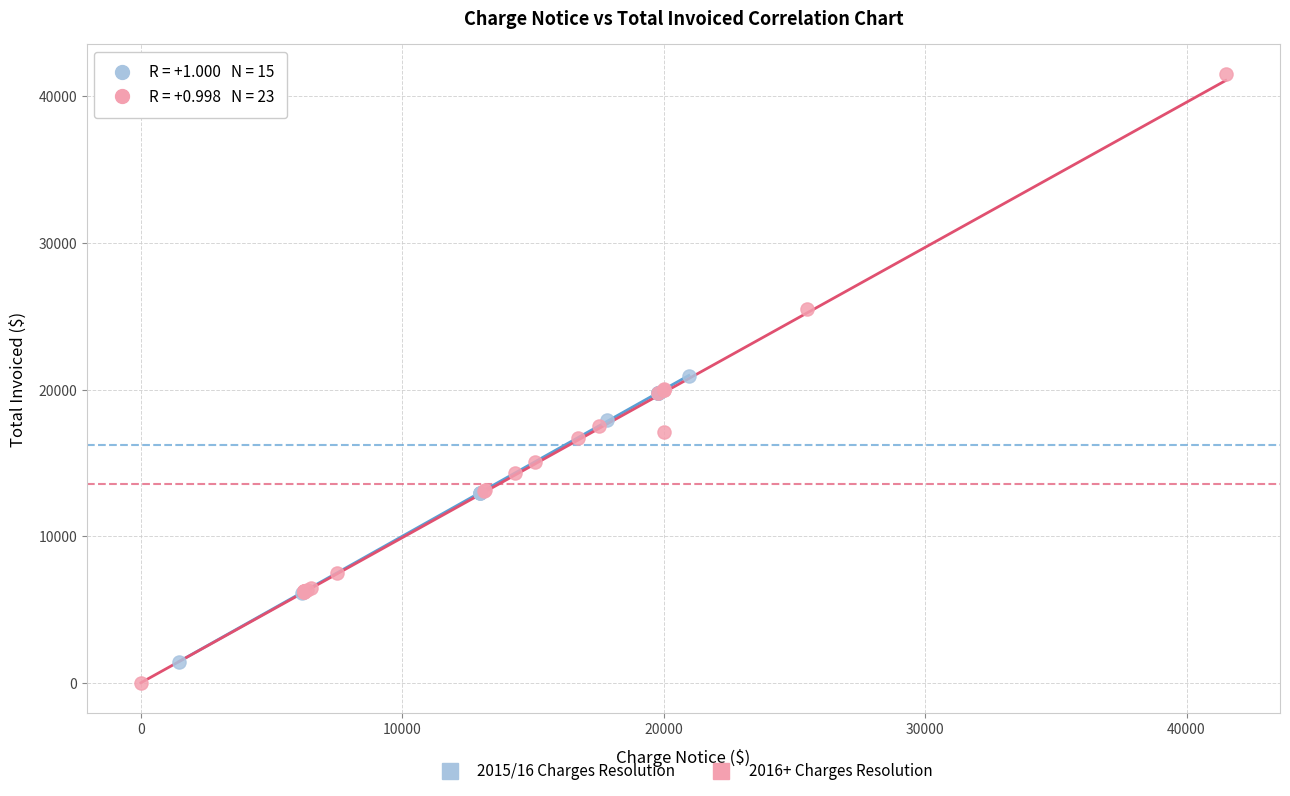

What are all the series names shown in the legend?

2015/16 Charges Resolution, 2016+ Charges Resolution